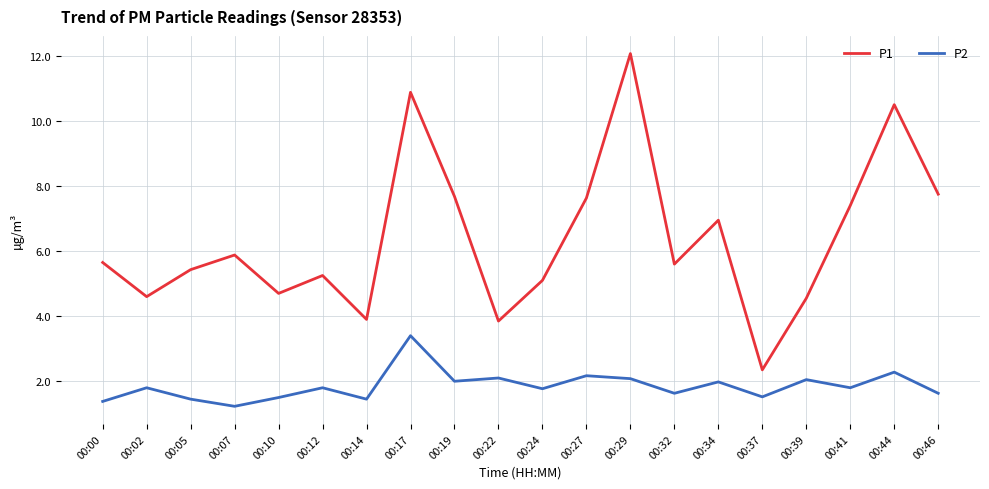

What is the smallest value displayed?

1.2